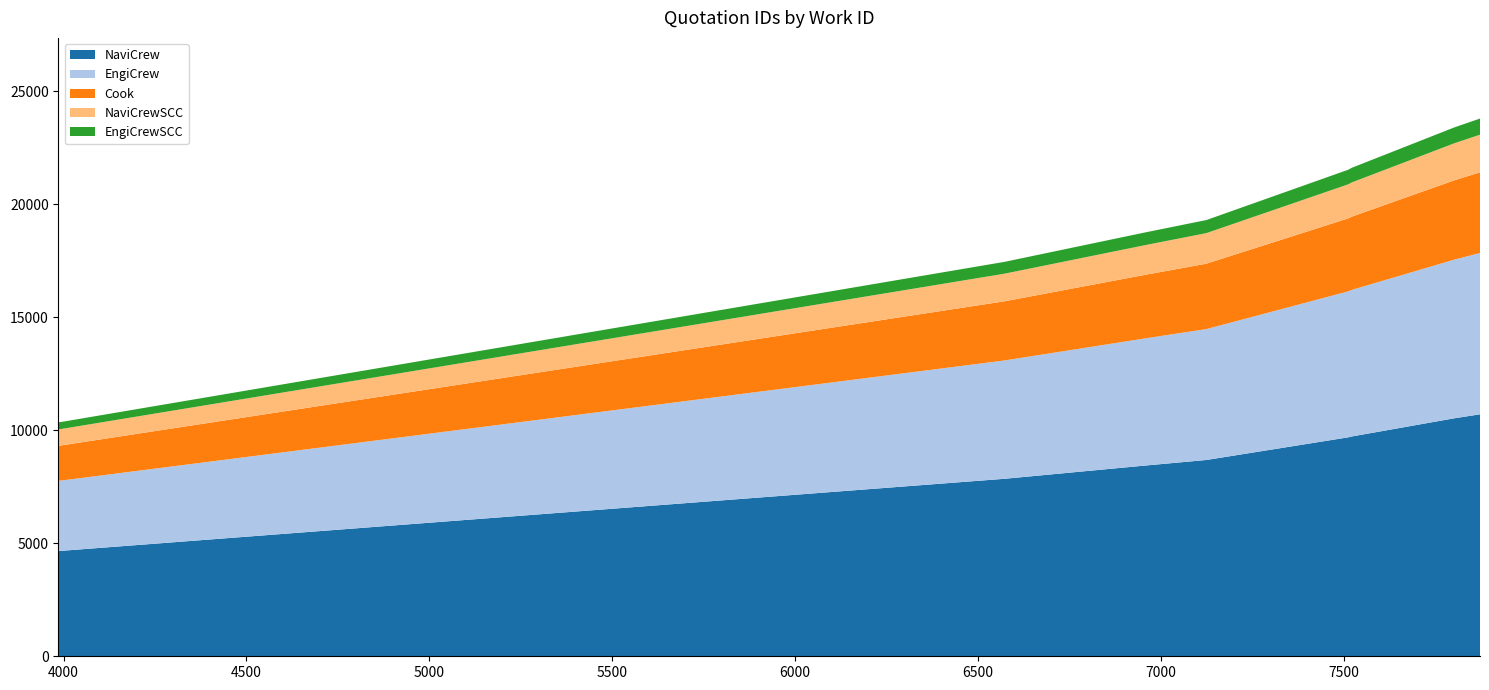

Reading left to right, list all the values displayed in this chart.

id: 3986=10356	3995=10374	6572=17456	6957=18760	7124=19307	7512=21535	7512=21536	7522=21623	7802=23408	7872=23799
work_id: 3986=3986	3995=3995	6572=6572	6957=6957	7124=7124	7512=7512	7512=7512	7522=7522	7802=7802	7872=7872